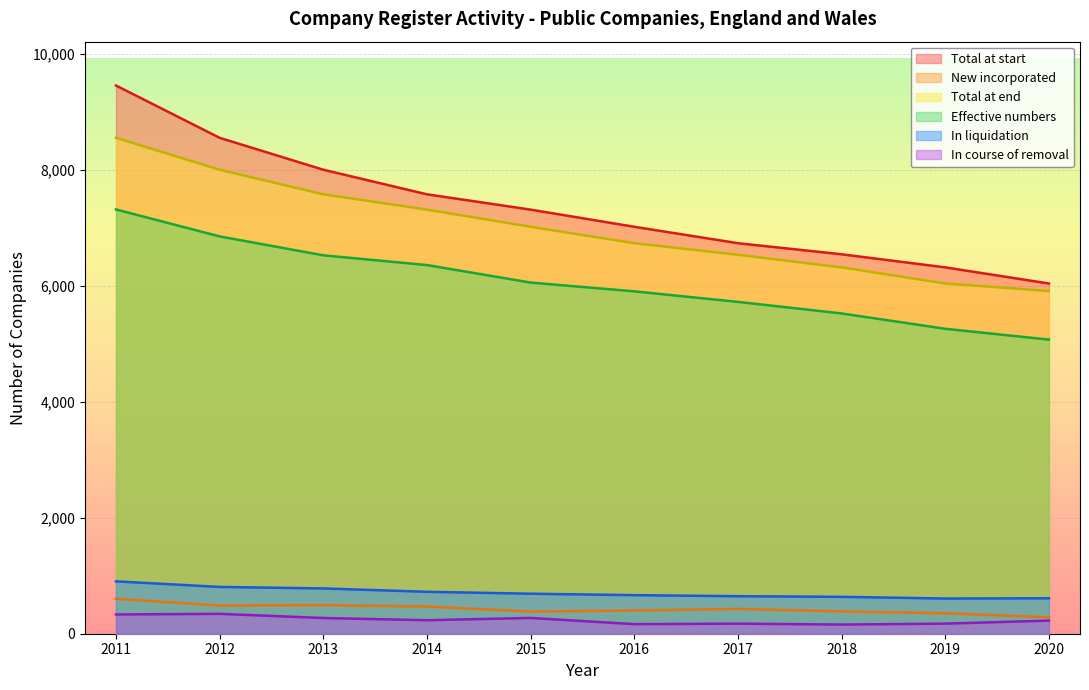

What is the approximate value of New incorporated at 2020?

283